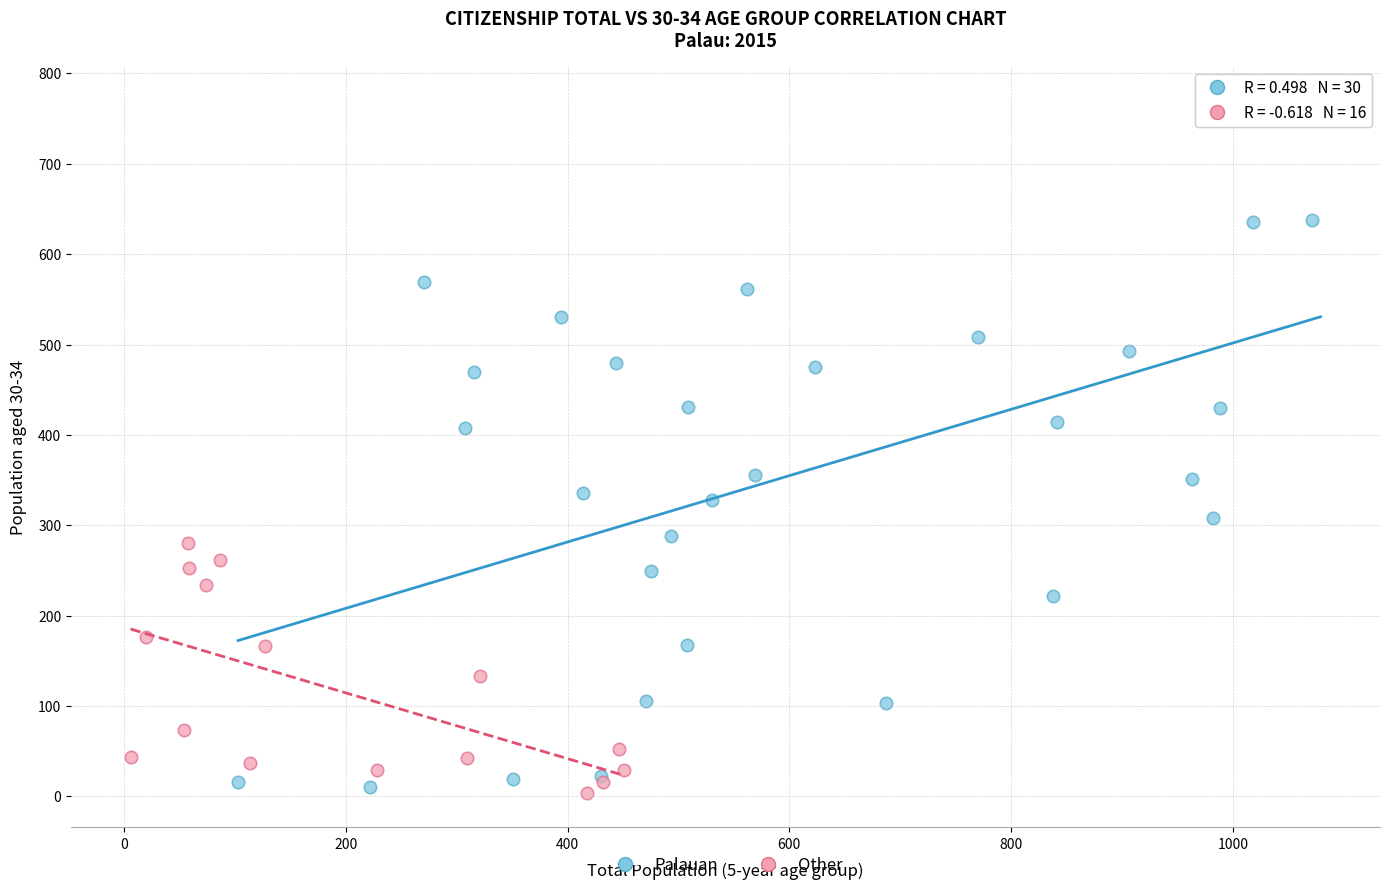

Which series contains the highest Y value?

Palauan